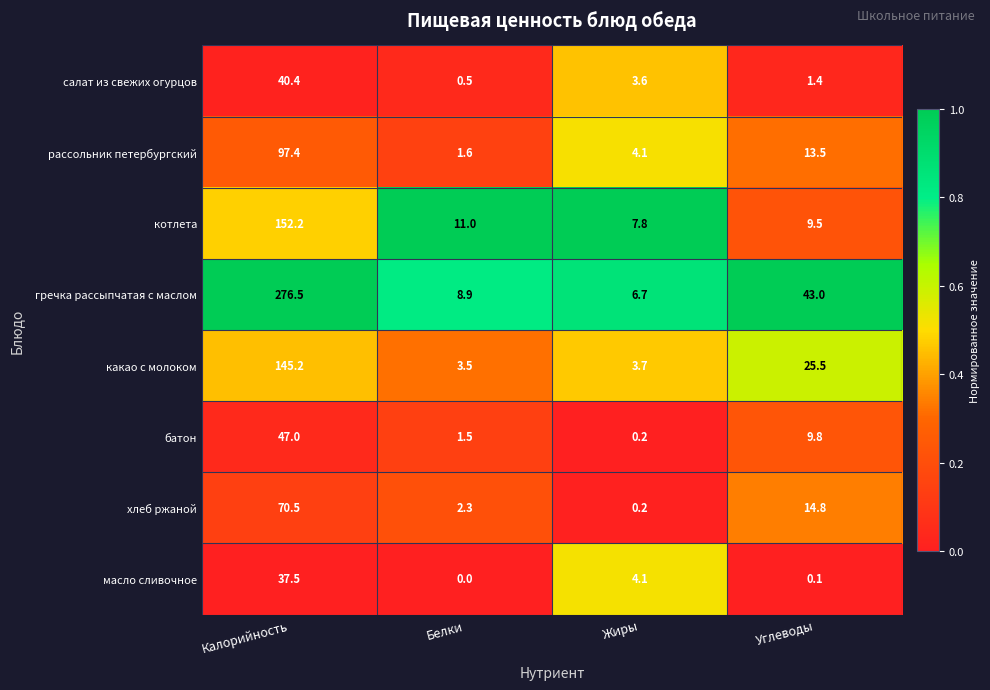

At which label is рассольник петербургский closest to 49?

Углеводы